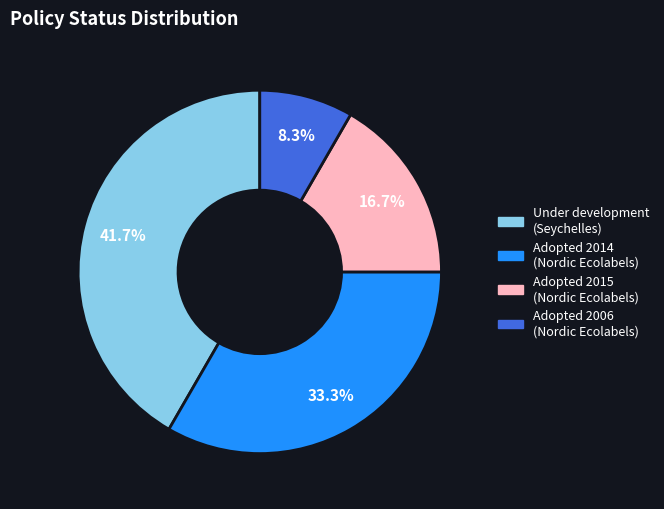

Does any single category account for the majority?

No